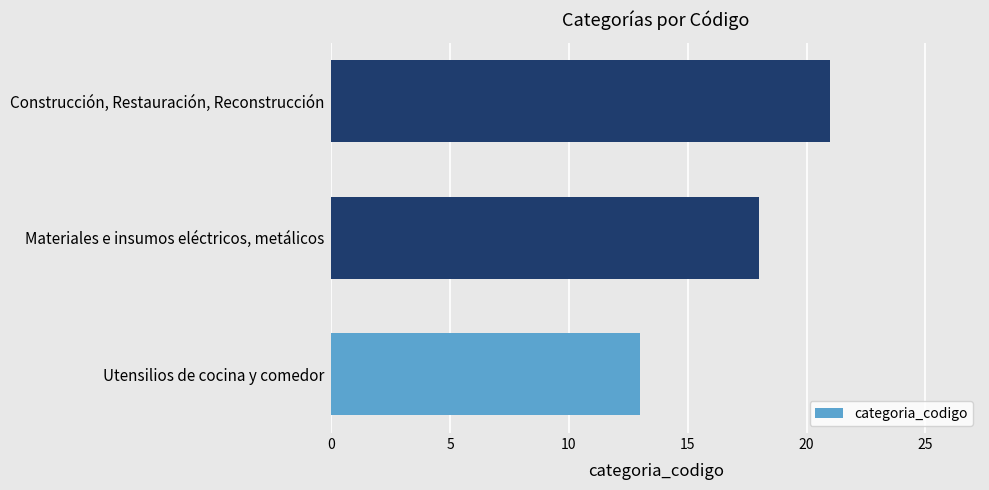

Read the value at Materiales e insumos eléctricos, metálicos.

18